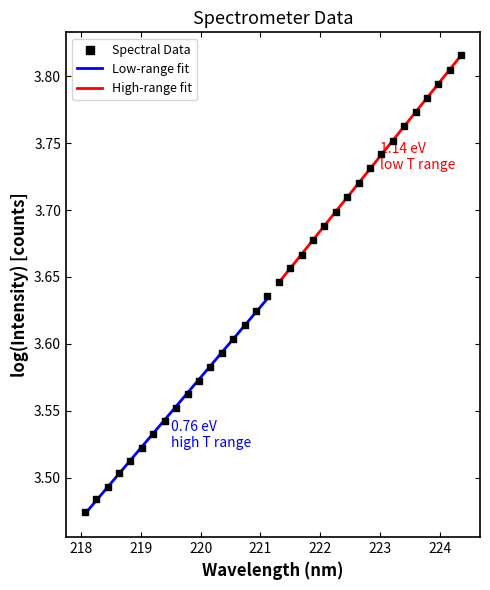

What is the change in value from 219.589 to 223.408?

+0.2